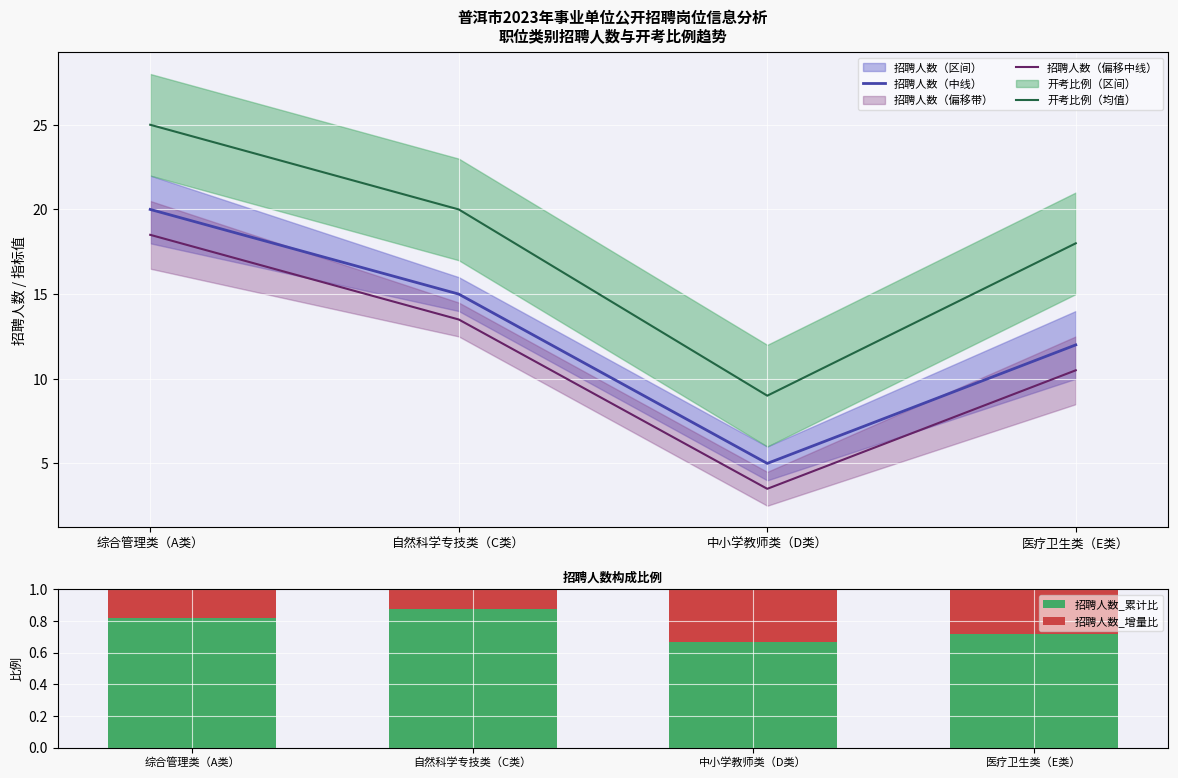

Reading right to left, extract all data points from this chart.

招聘人数（中线）: 12.0	5.0	15.0	20.0
招聘人数（偏移中线）: 10.5	3.5	13.5	18.5
开考比例（均值）: 18.0	9.0	20.0	25.0
招聘人数_累计比: 0.7	0.7	0.9	0.8
招聘人数_增量比: 0.3	0.3	0.1	0.2